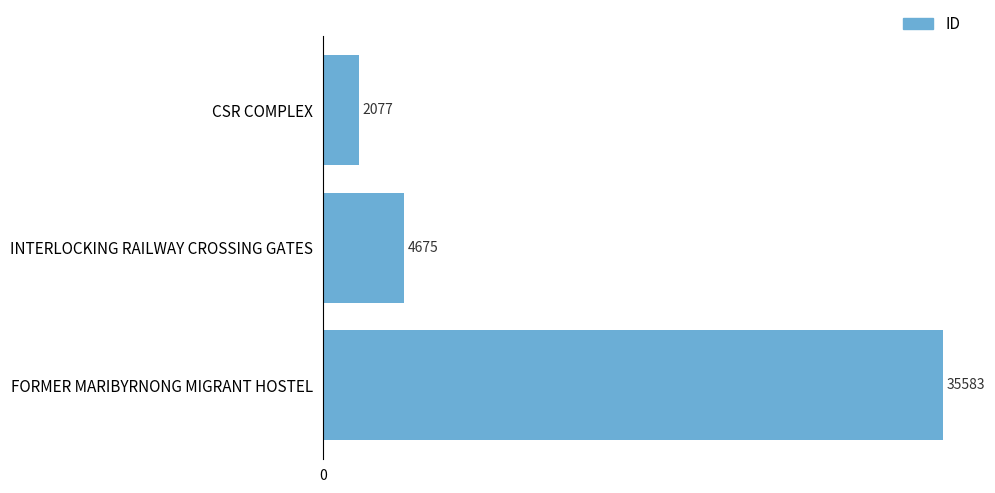

What is the label of the 2nd bar from the bottom?

INTERLOCKING RAILWAY CROSSING GATES